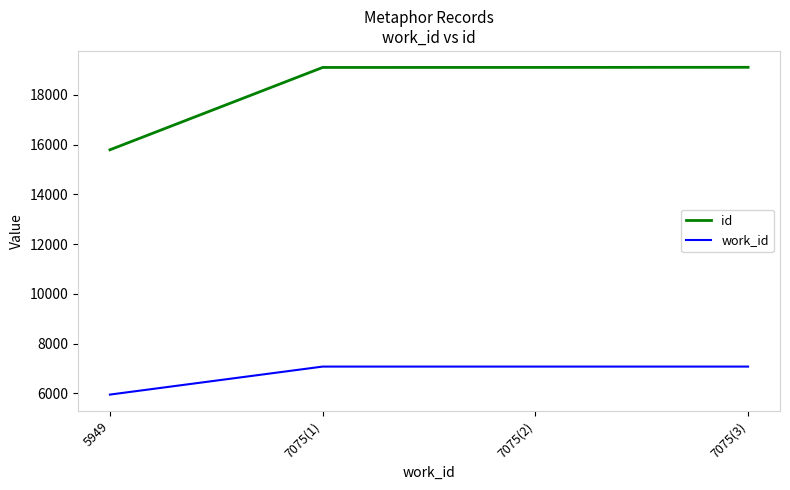

Is the value of work_id at 7075(3) greater than the value of id at 5949?

No